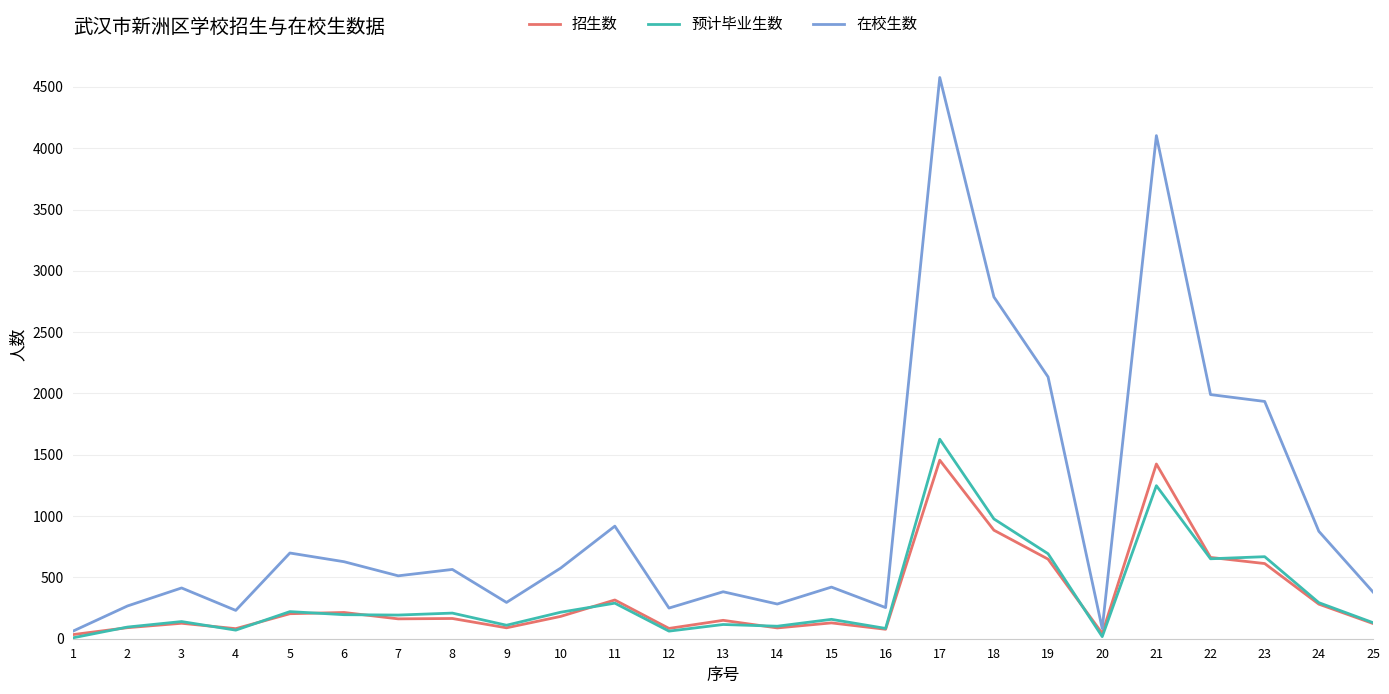

Which series has the largest range (max minus min)?

在校生数